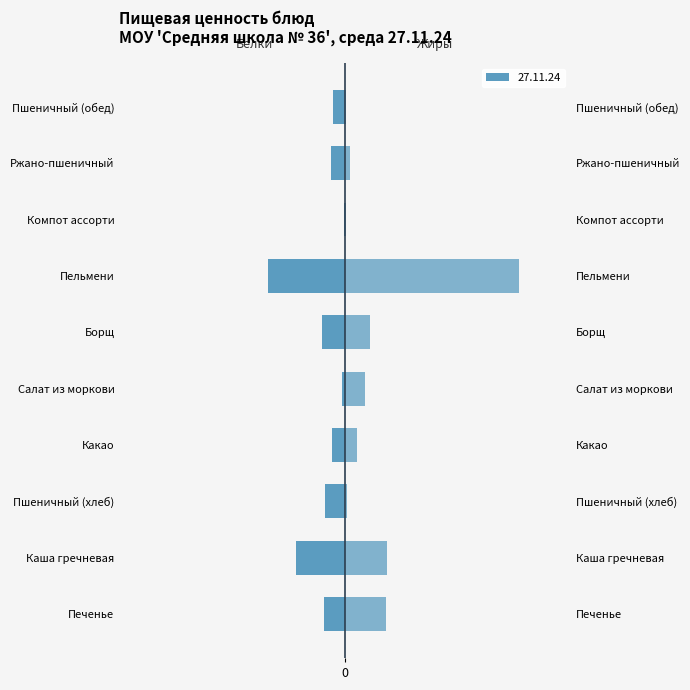

What is the difference between the Белки values at Пшеничный (хлеб) and Борщ?

0.4